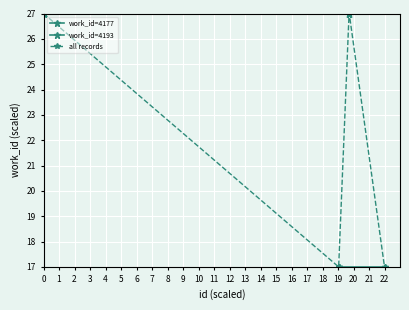

True or false: all records has a value of 5 at 22.

False